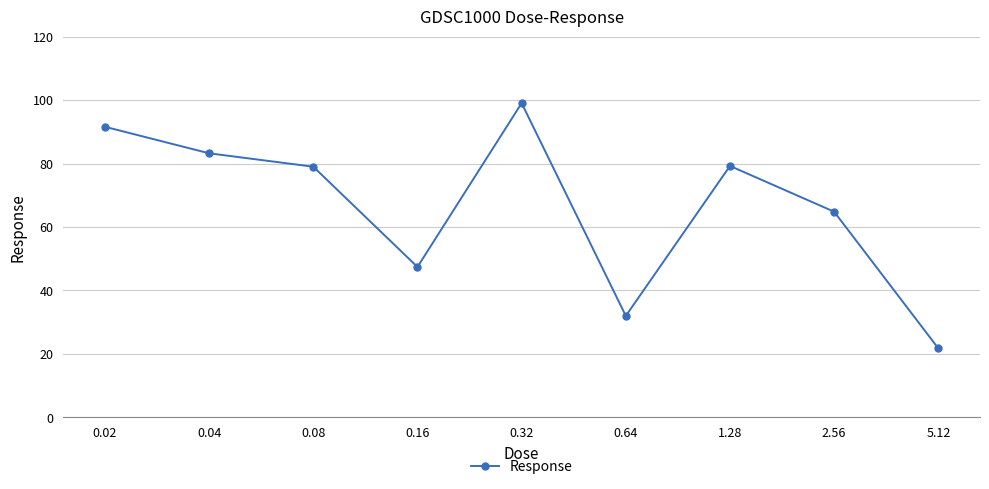

Where is the data nearest to the value 60?

2.56